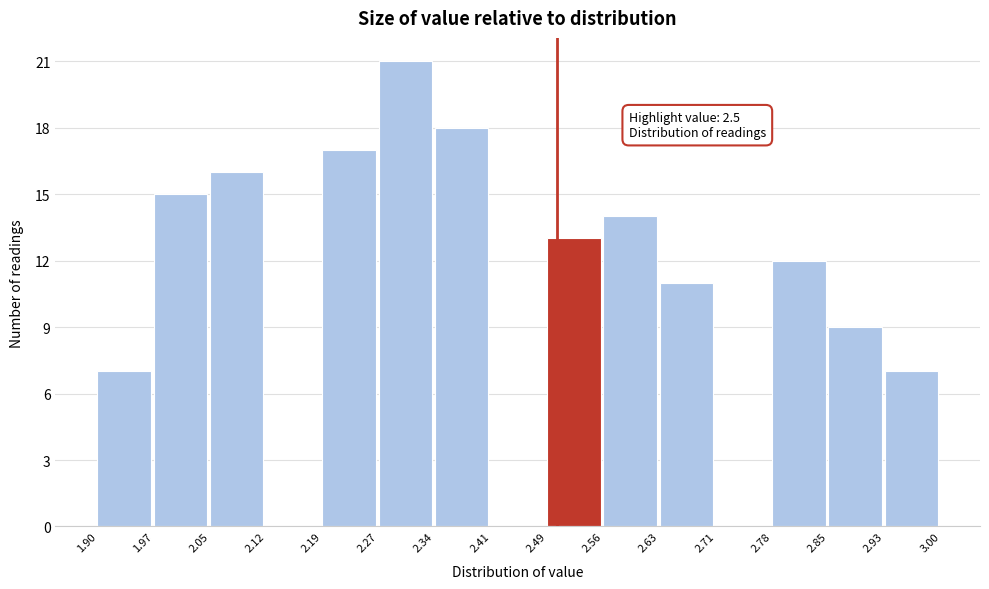

Which range on the x-axis has the tallest bar?

2.27 to 2.34